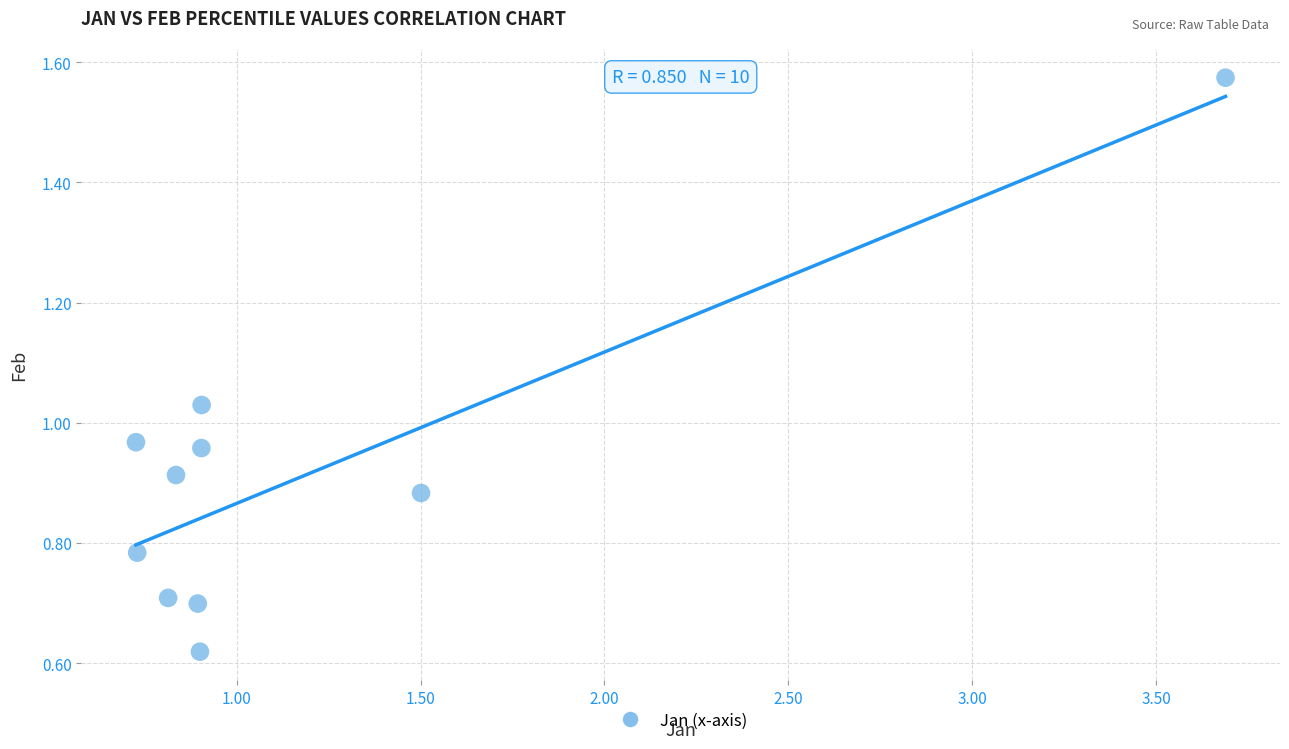

What is the average X value?

1.2